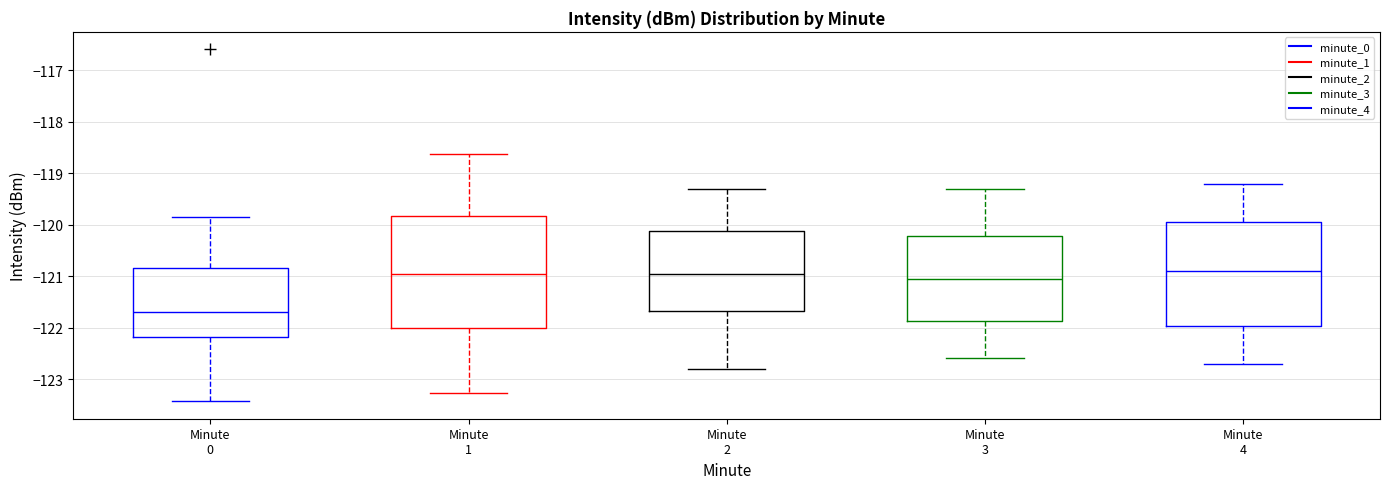

Where does the median line of the box for Minute 0 sit on the y-axis? The values are not printed on the chart, so give them approximately, as read against the axis.

-121.7